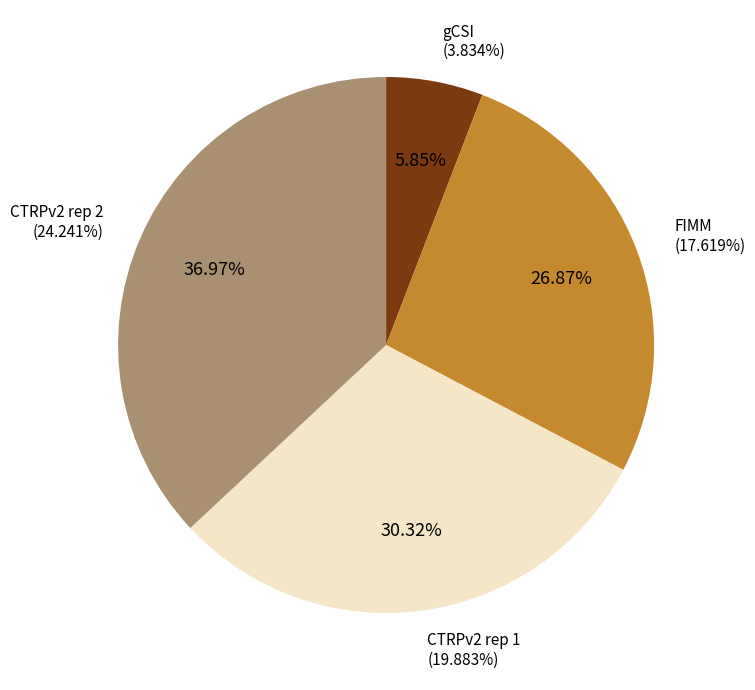

Does FIMM account for over 50% of the chart?

No